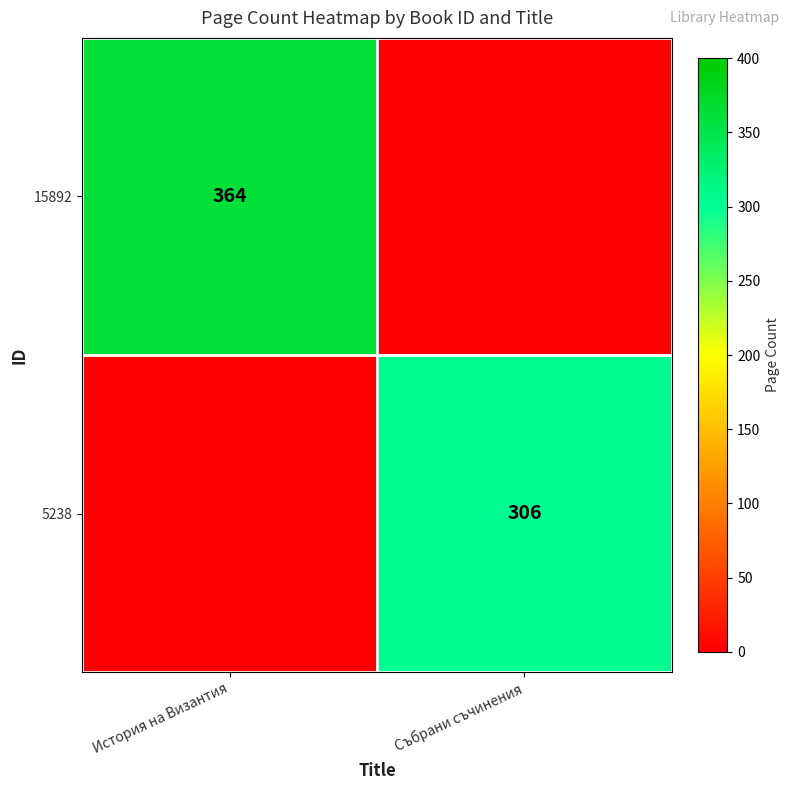

Is it true that 15892 equals 155 at История на Византия?

False